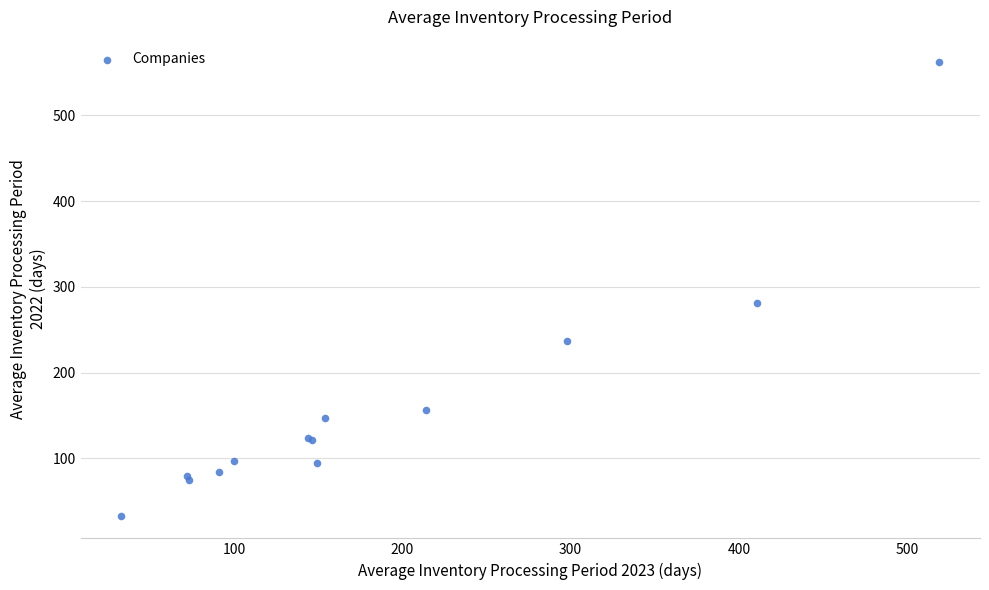

What Y value in the scatter plot is closest to 297?

281